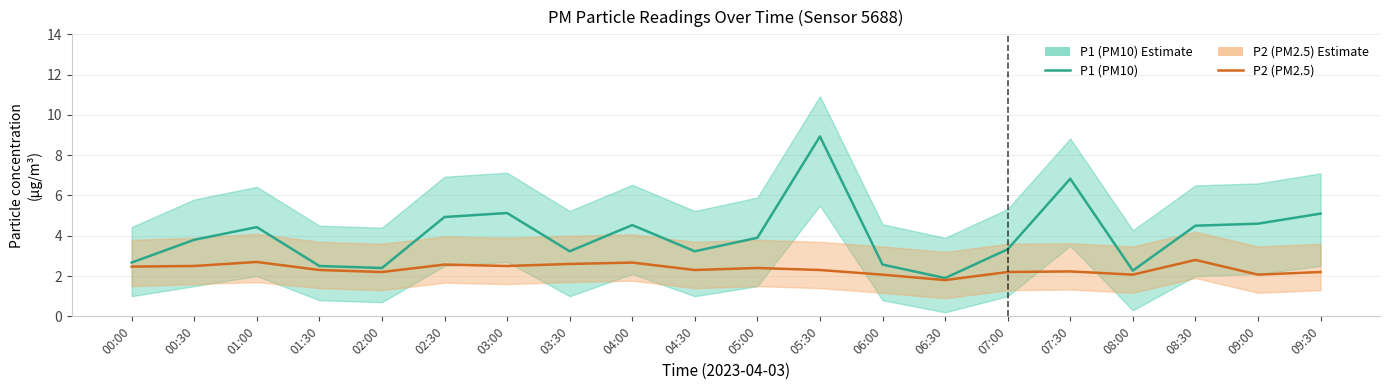

True or false: P1 (PM10) and P2 (PM2.5) intersect in this chart.

False